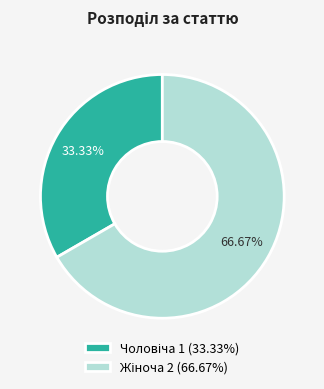

Is there a majority slice in this chart?

Yes